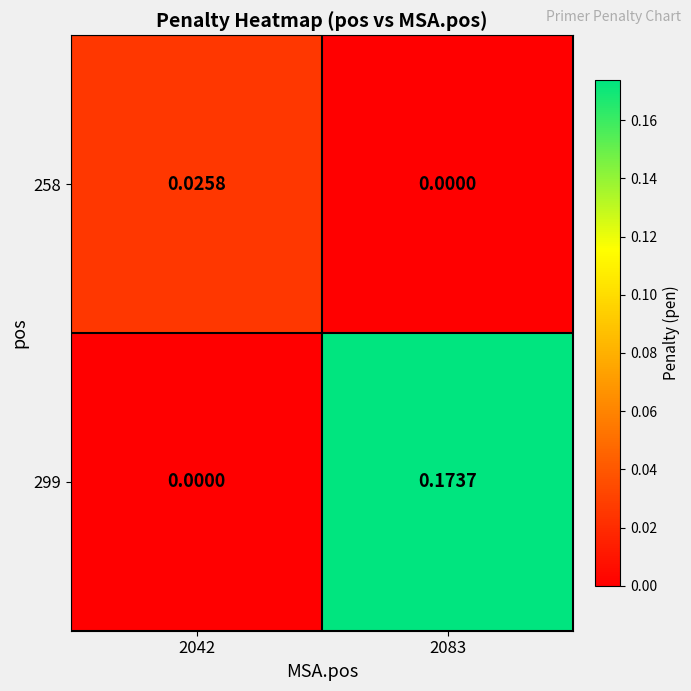

At 2083, list the series in order from smallest to largest.

258, 299